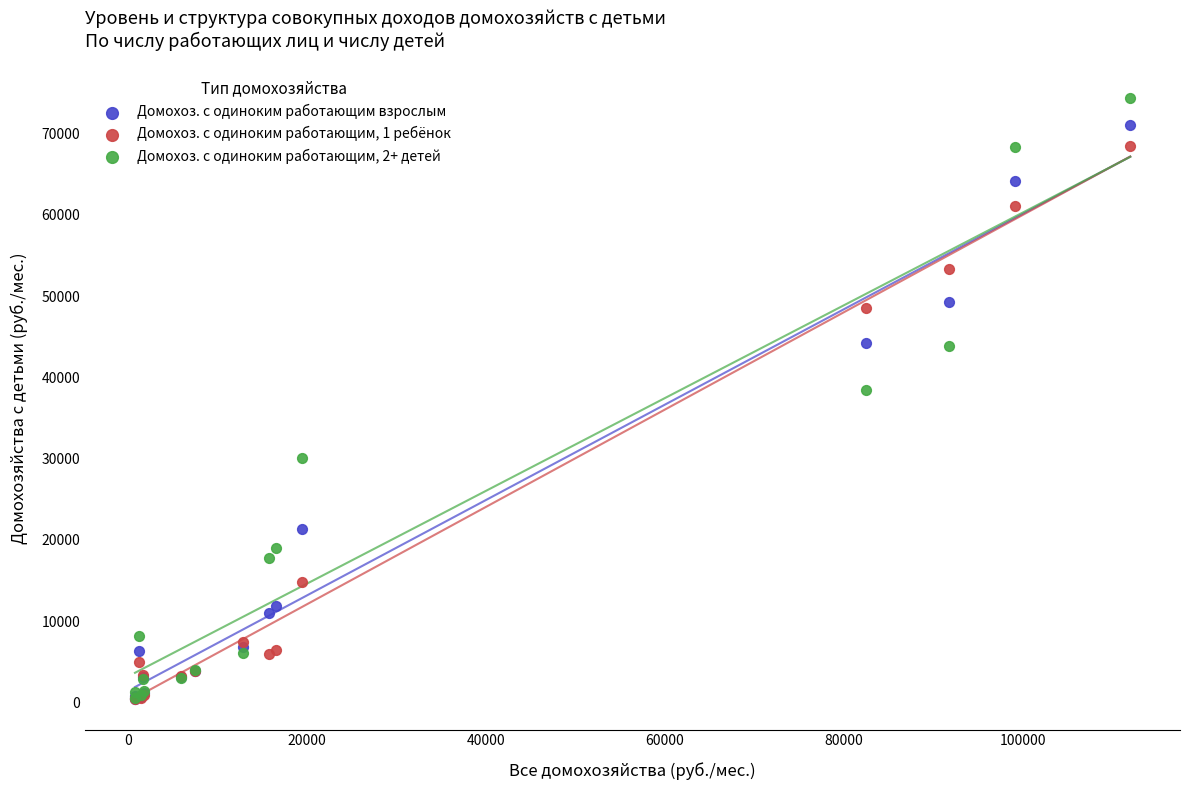

In the Домохоз. с одиноким работающим взрослым series, what Y value is closest to 35720?

44225.2